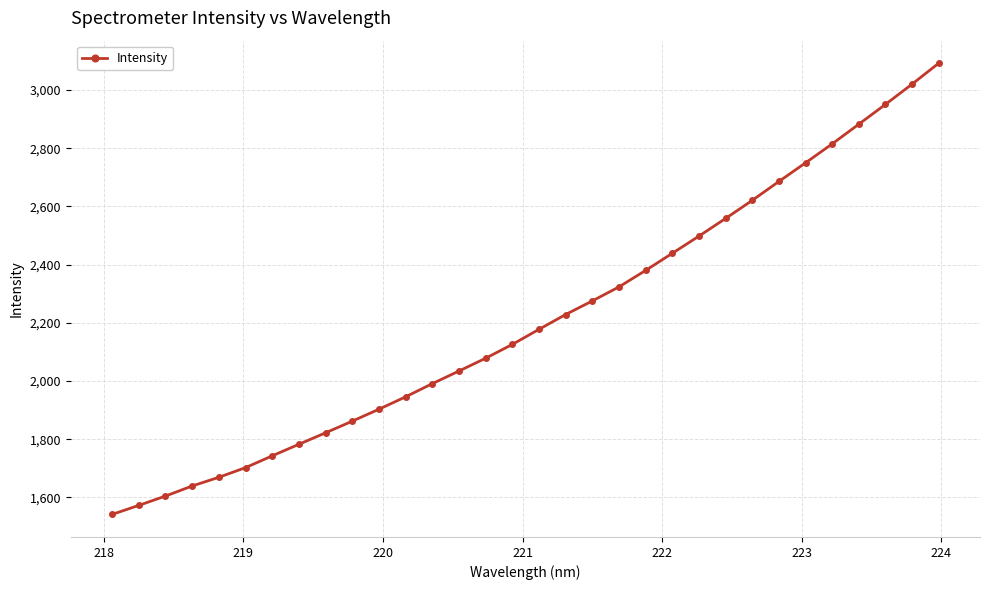

What is the value of the 20th point from the left?

2323.4